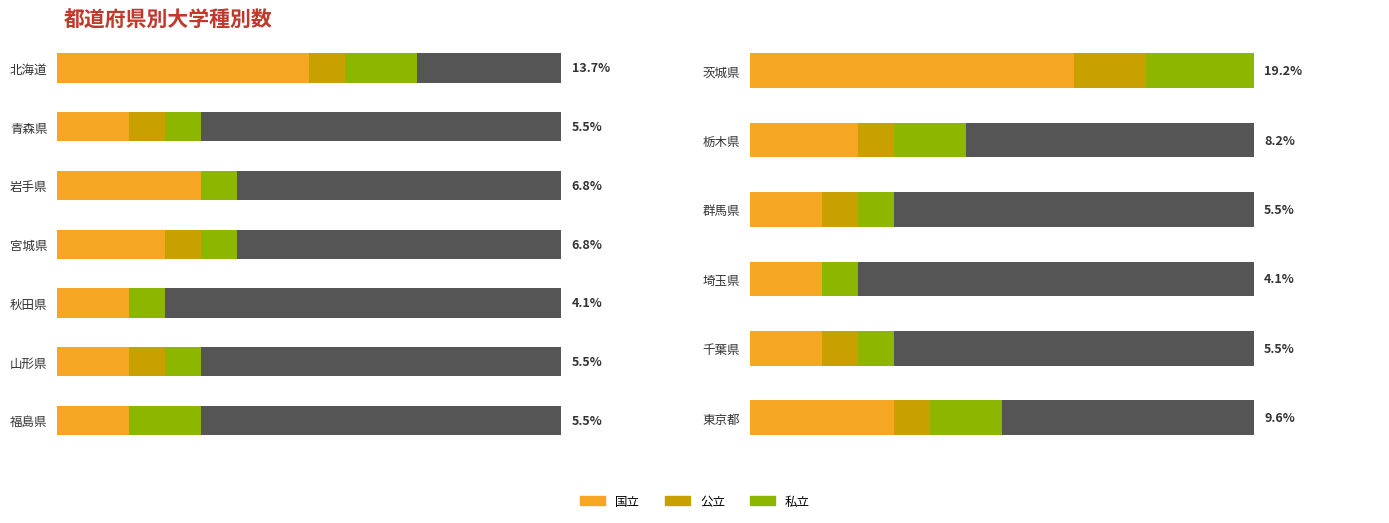

What is the total value across all series at 茨城県?

14